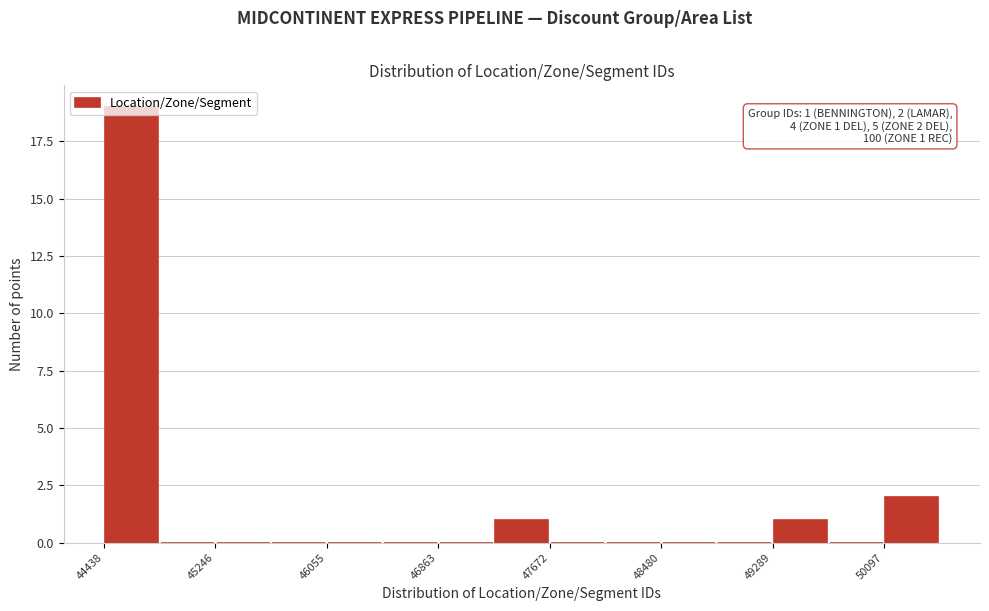

Over which range of the x-axis is the bar tallest?

44400 to 44800